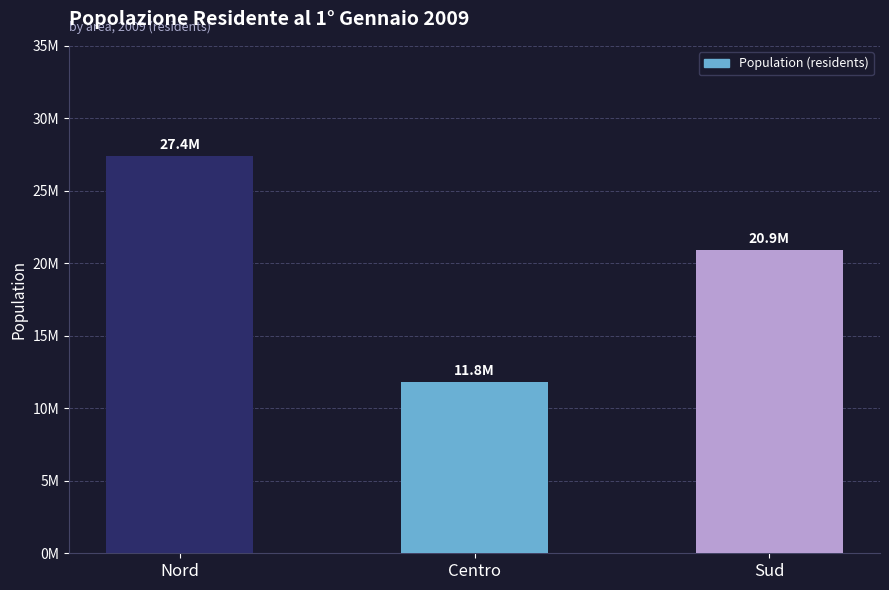

The value at Nord is 9705886. True or false?

False